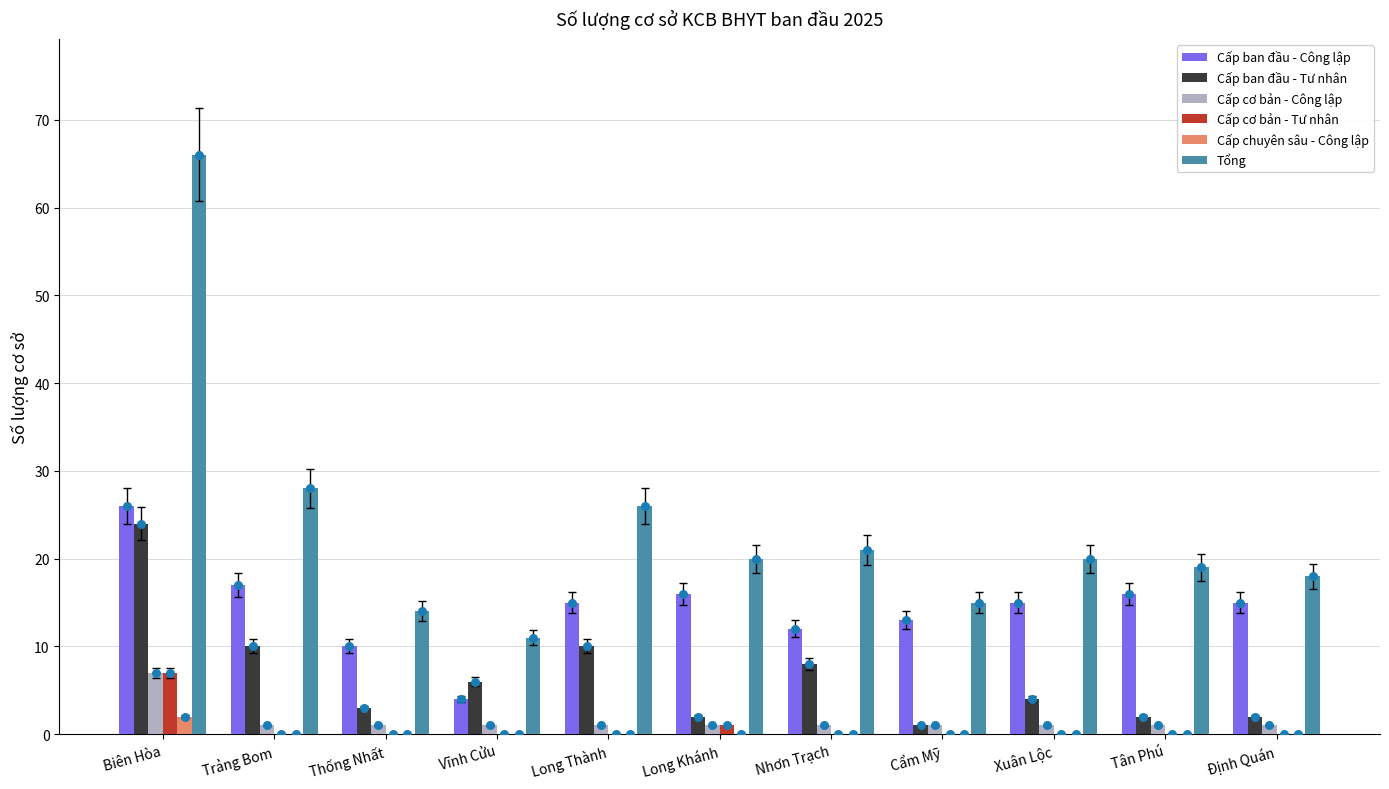

At which category is the sum across all series the highest?

Biên Hòa